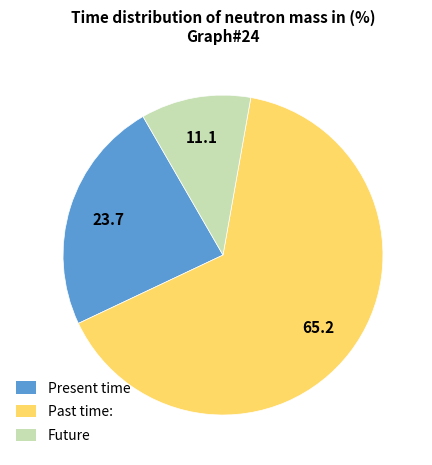

Is there a majority slice in this chart?

Yes